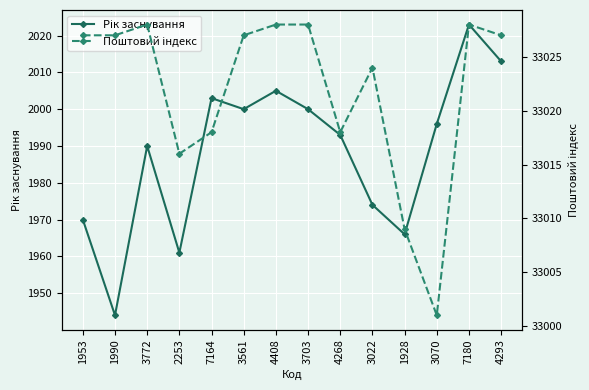

What is the maximum value shown in the chart?

33028